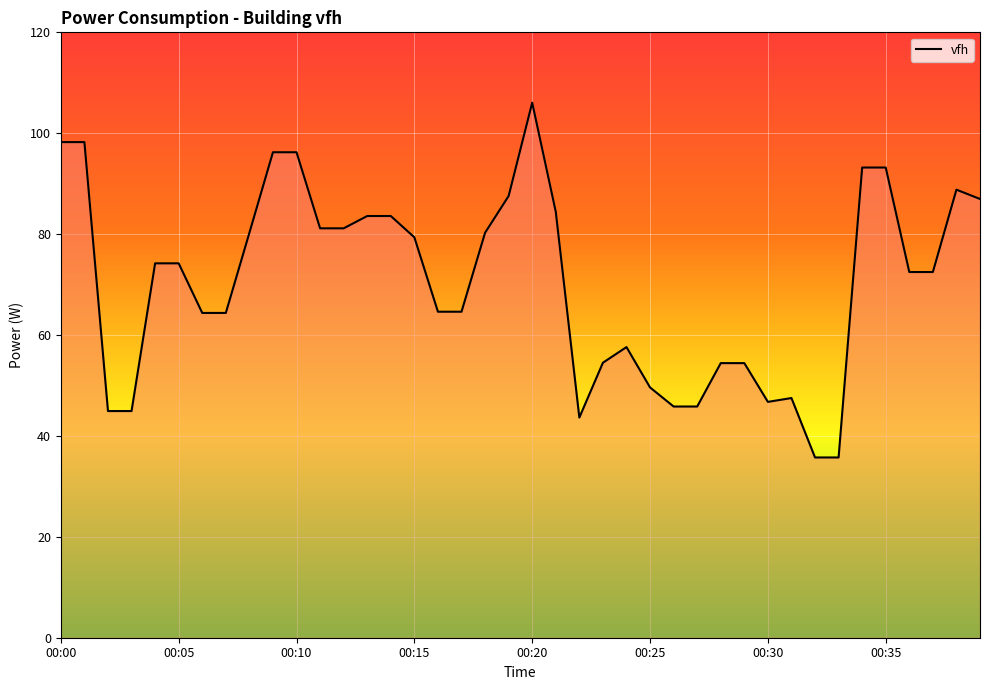

What is the greatest value displayed?

106.1